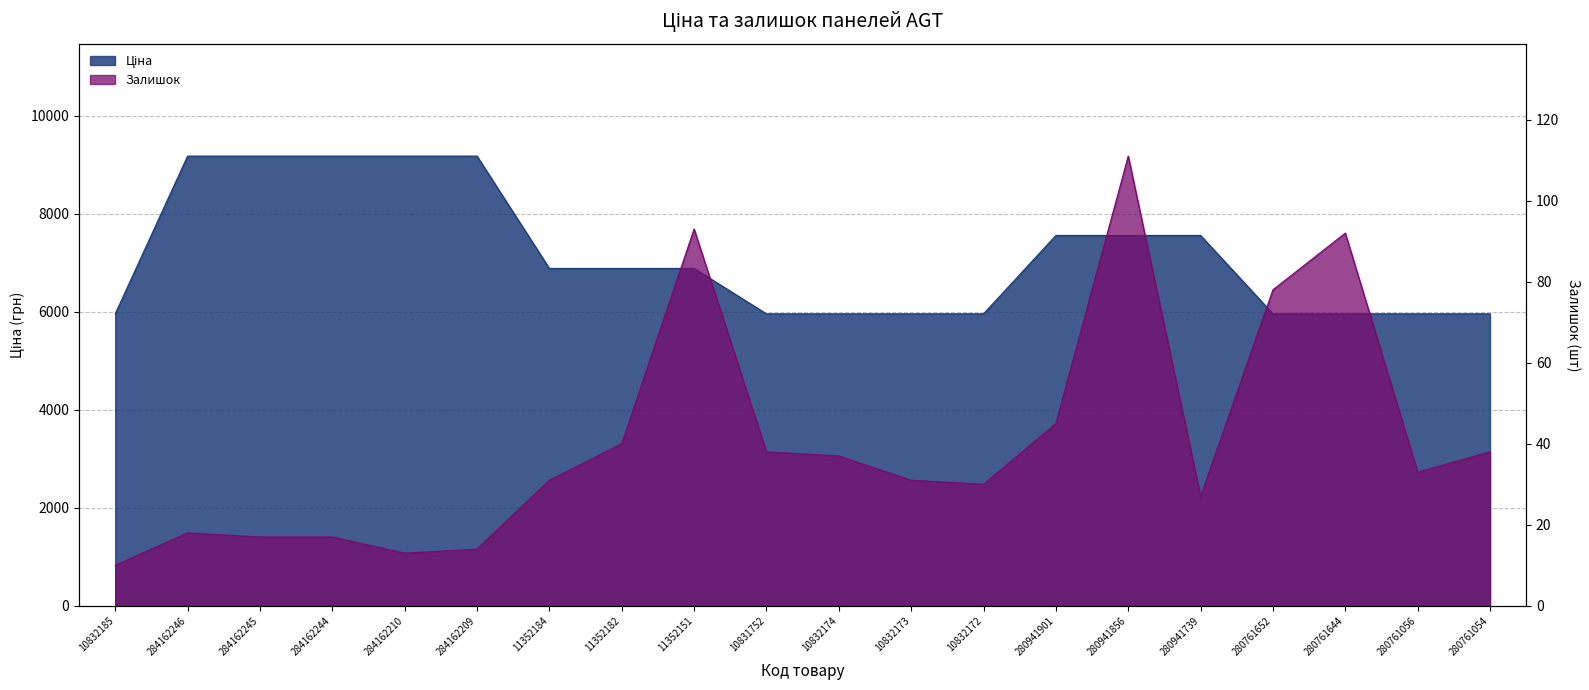

At which category does the chart reach its peak across all series?

284162246